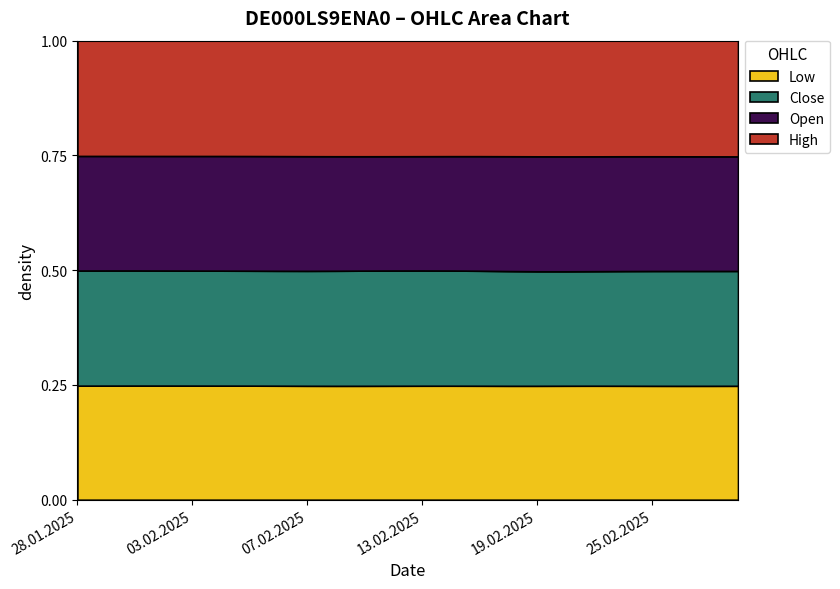

What is the spread (max minus min) of values at 19.02.2025?

3360